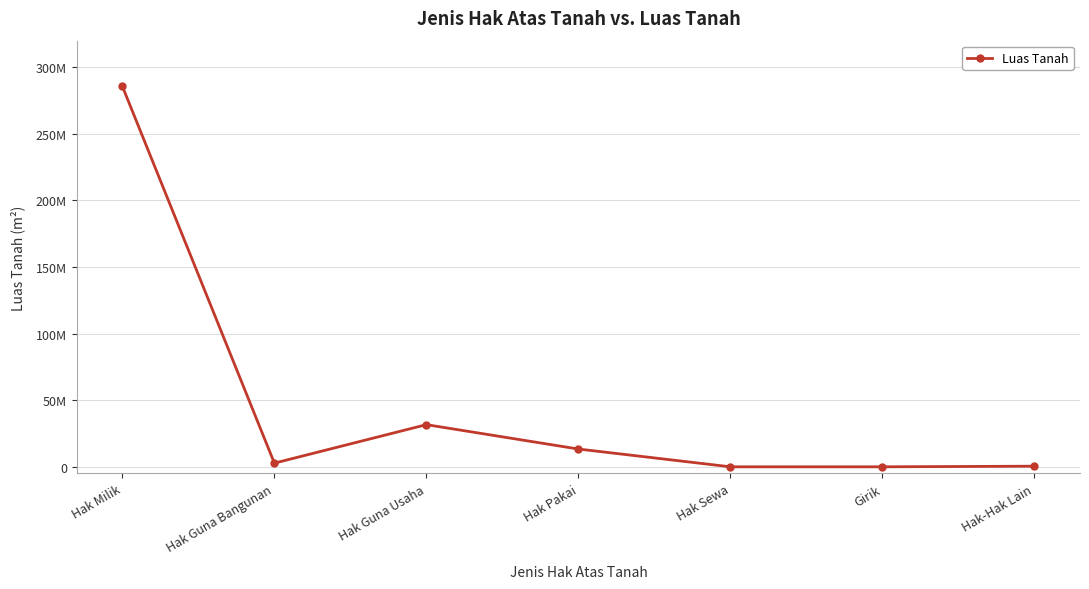

Does the chart have visible grid lines?

Yes